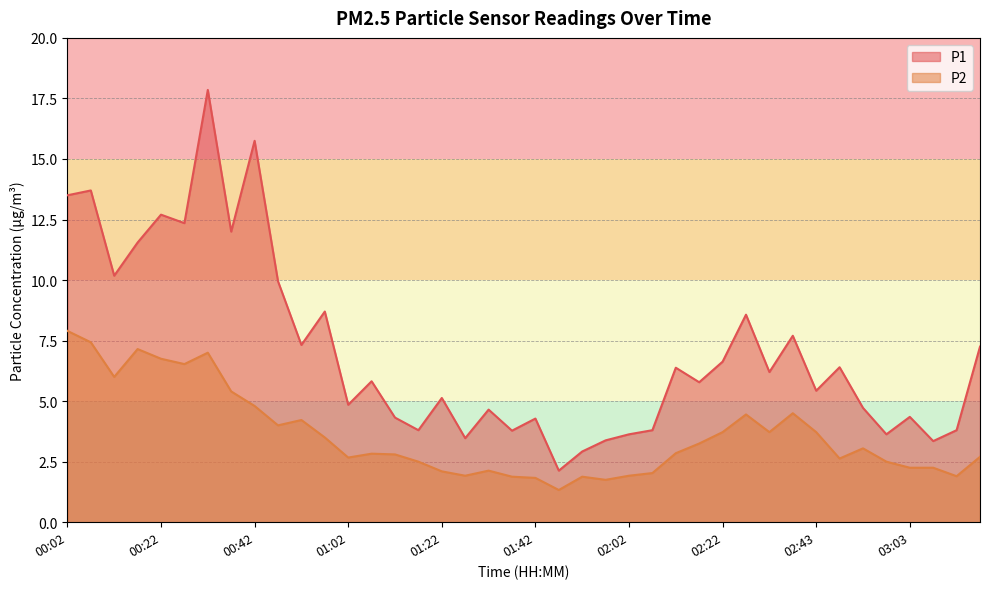

How many data points in P2 are less than 2?

8